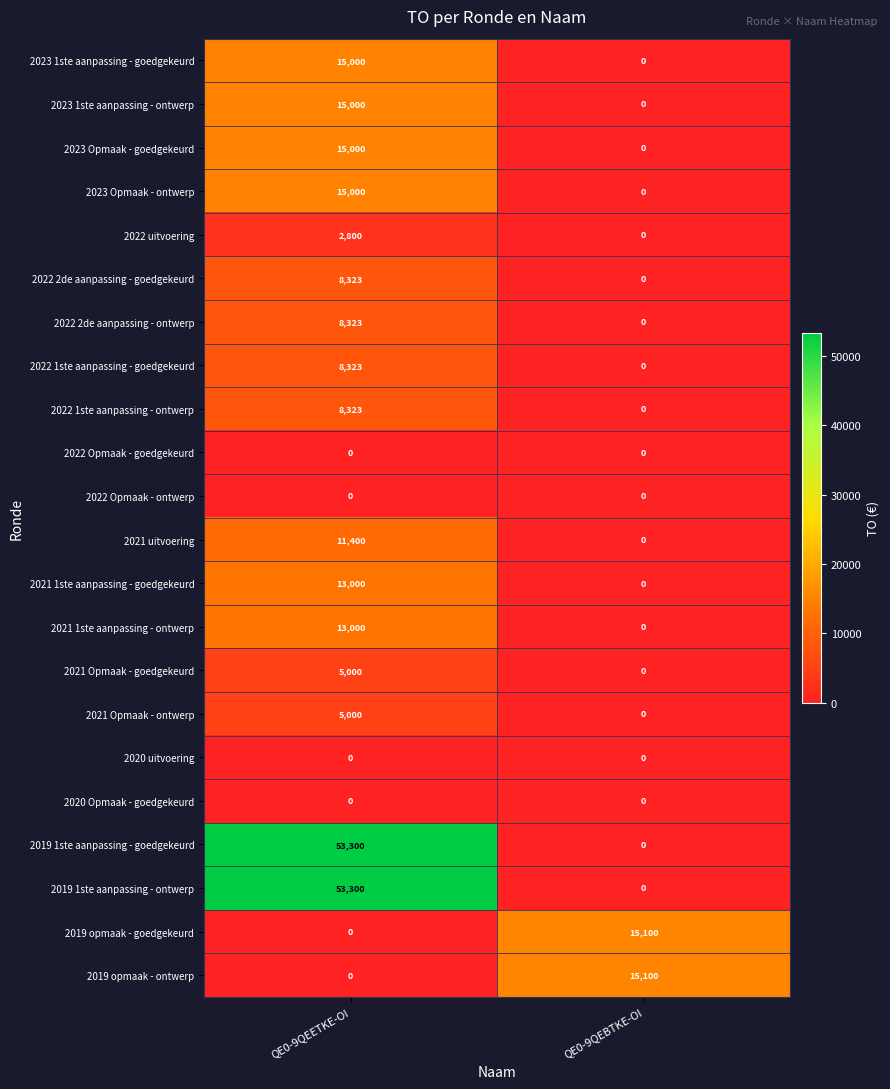

The value of 2019 1ste aanpassing - goedgekeurd at QE0-9QEETKE-OI is 53300. True or false?

True